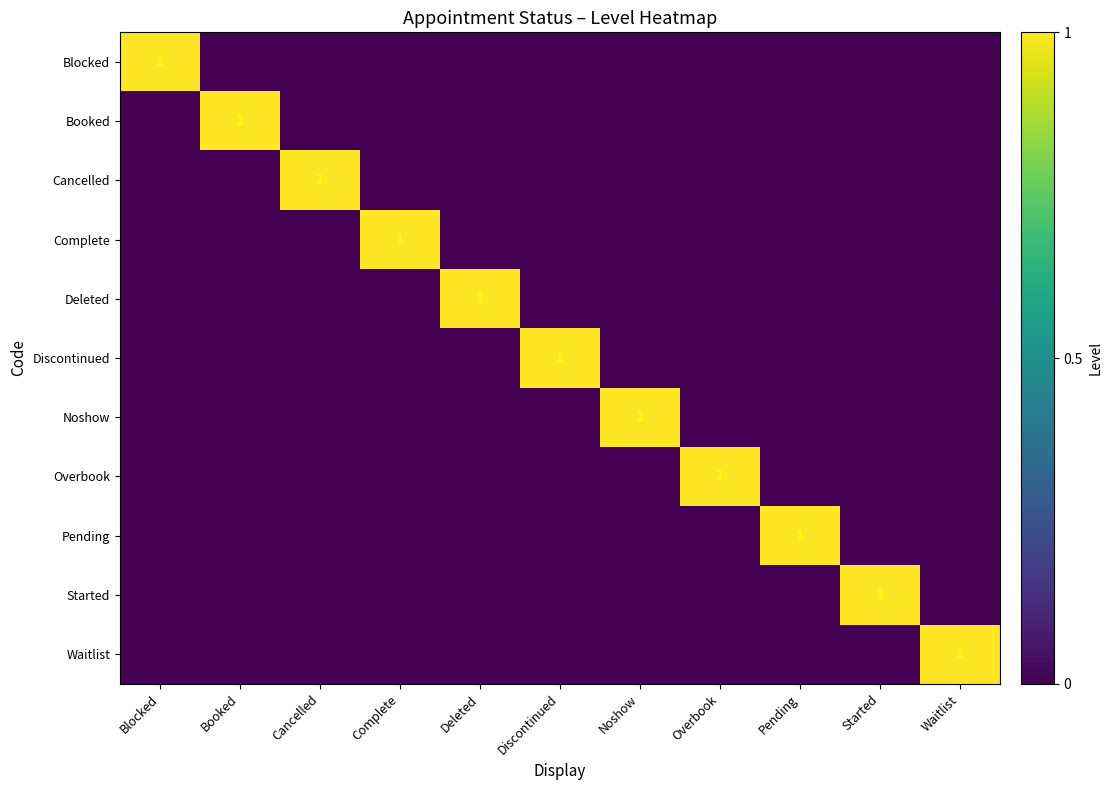

Between Noshow and Waitlist, which series saw the biggest shift?

Noshow